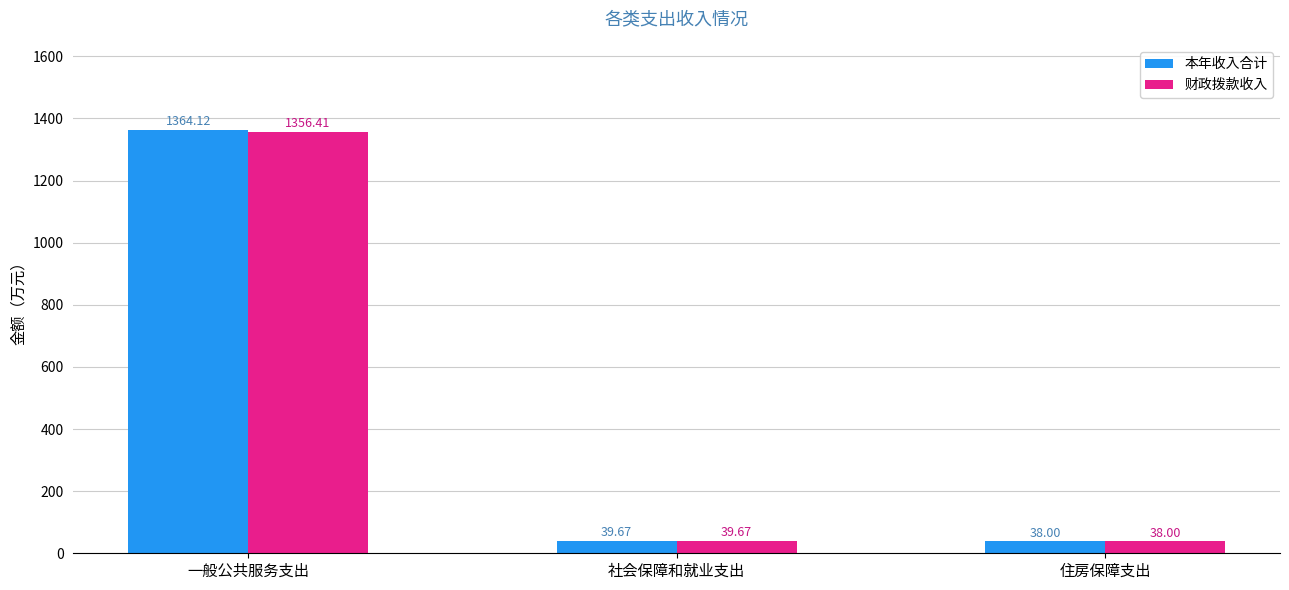

Rank the categories by 财政拨款收入 value from highest to lowest.

一般公共服务支出, 社会保障和就业支出, 住房保障支出